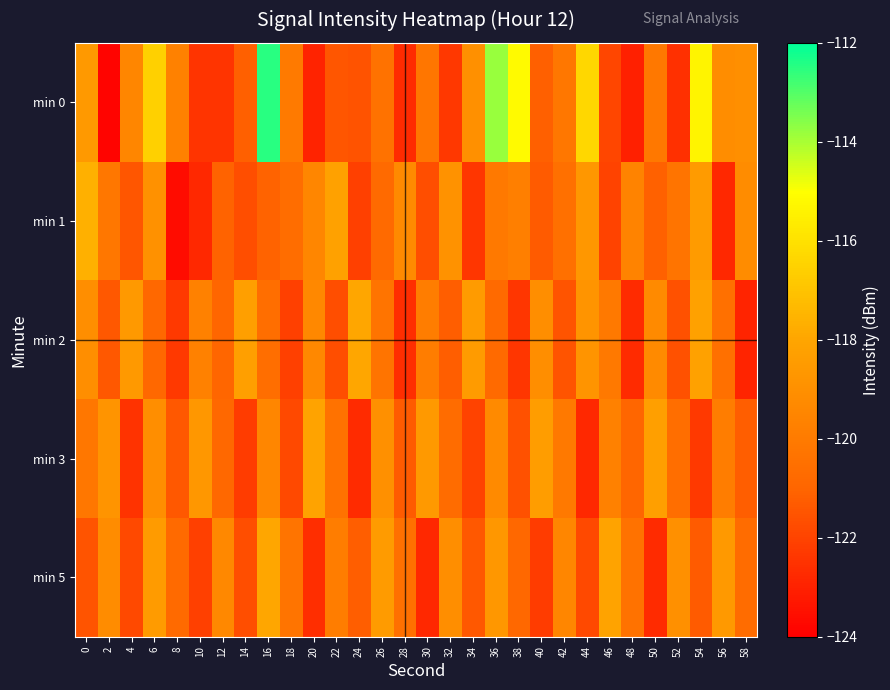

Which series has the largest range (max minus min)?

min 0